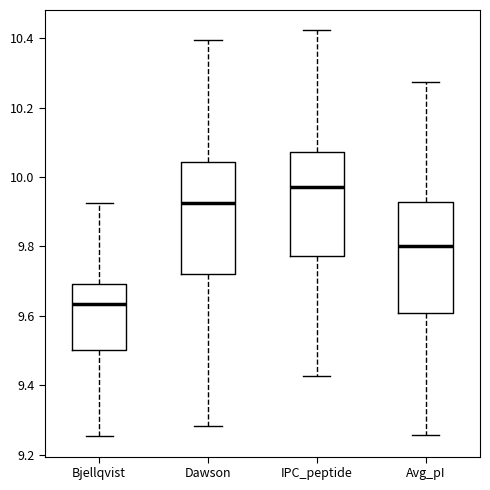

Which box has the lowest median line?

Bjellqvist